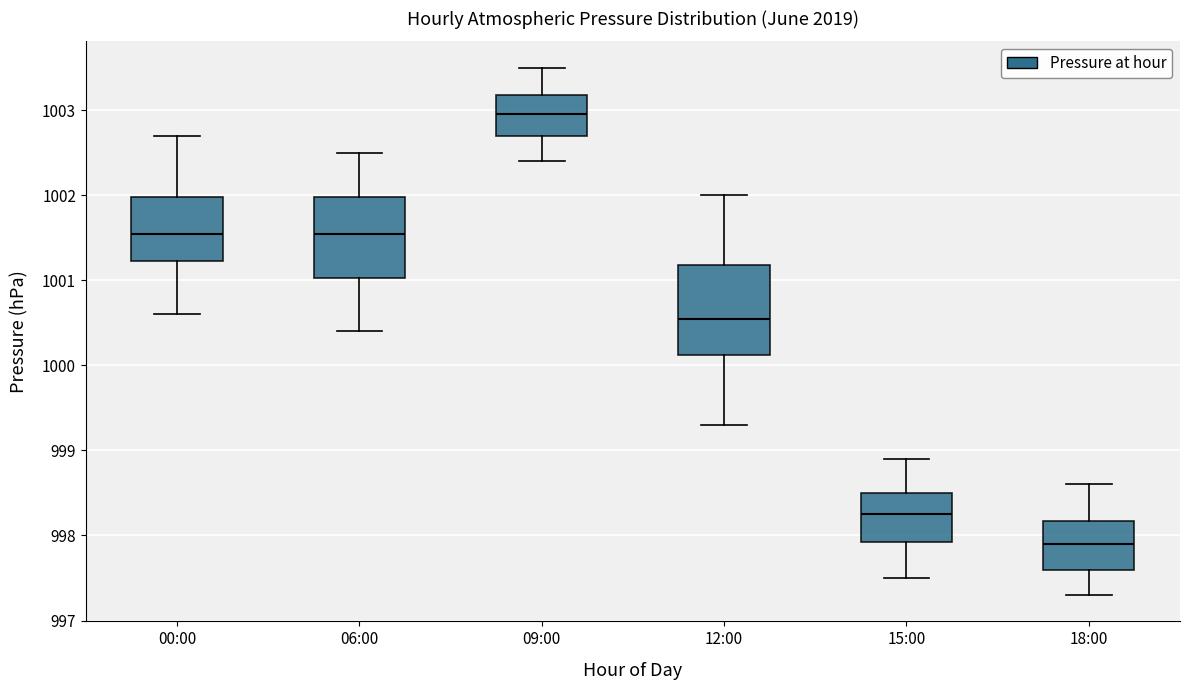

Reading left to right, read every box against the y-axis: the position of its median line, the range the box covers, and the ends of its whiskers. The values are not printed on the chart, so give them approximately, as read against the axis.

00:00: median 1001.6, box 1001.2 to 1002.0, whiskers 1000.6 to 1002.7
06:00: median 1001.6, box 1001.0 to 1002.0, whiskers 1000.4 to 1002.5
09:00: median 1003.0, box 1002.7 to 1003.2, whiskers 1002.4 to 1003.5
12:00: median 1000.6, box 1000.1 to 1001.2, whiskers 999.3 to 1002.0
15:00: median 998.3, box 997.9 to 998.5, whiskers 997.5 to 998.9
18:00: median 997.9, box 997.6 to 998.2, whiskers 997.3 to 998.6